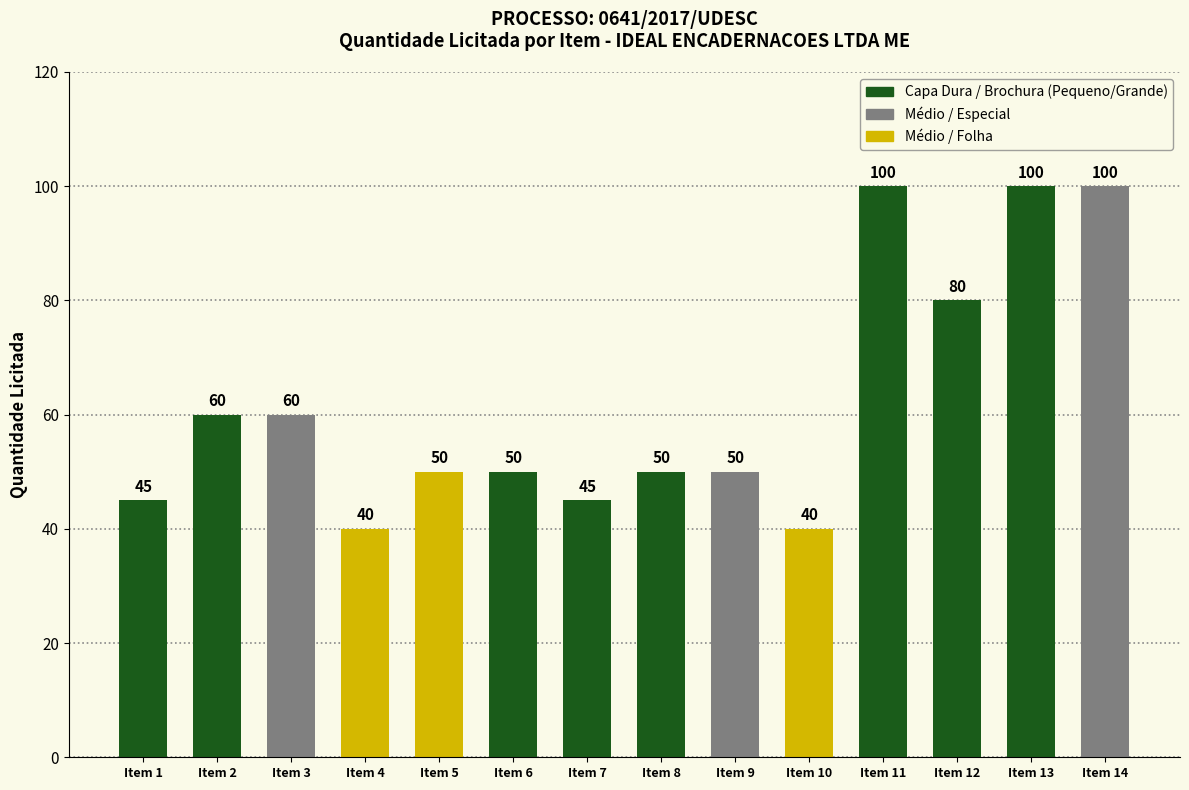

Rank the categories by value from highest to lowest.

Item 11, Item 13, Item 14, Item 12, Item 2, Item 3, Item 5, Item 6, Item 8, Item 9, Item 1, Item 7, Item 4, Item 10